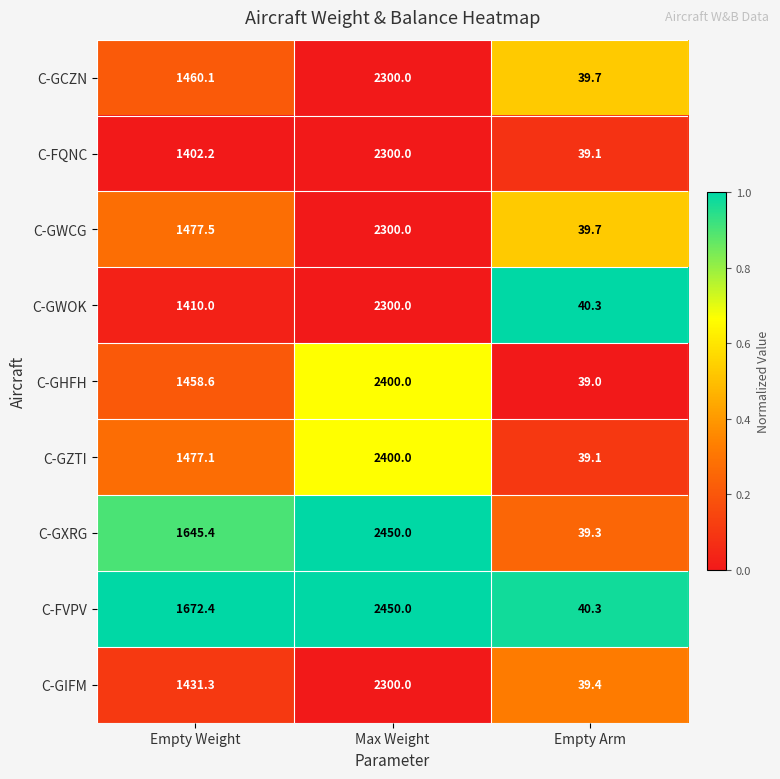

At Empty Weight, list the series in order from smallest to largest.

C-FQNC, C-GWOK, C-GIFM, C-GHFH, C-GCZN, C-GZTI, C-GWCG, C-GXRG, C-FVPV